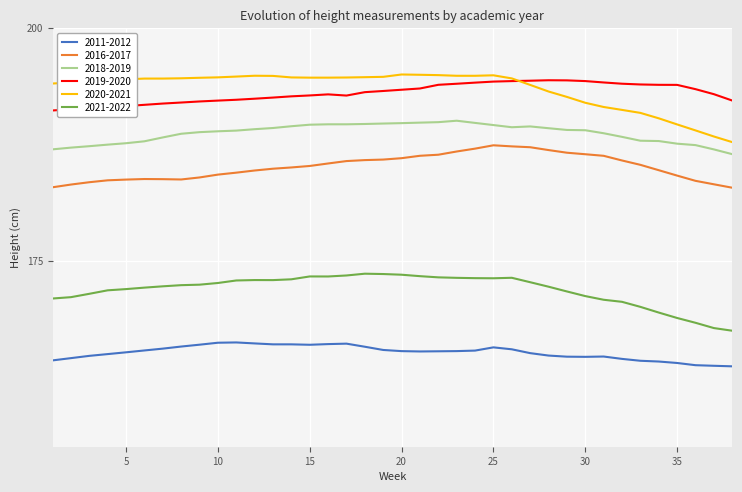

What is the maximum value for 2020-2021?

195.0